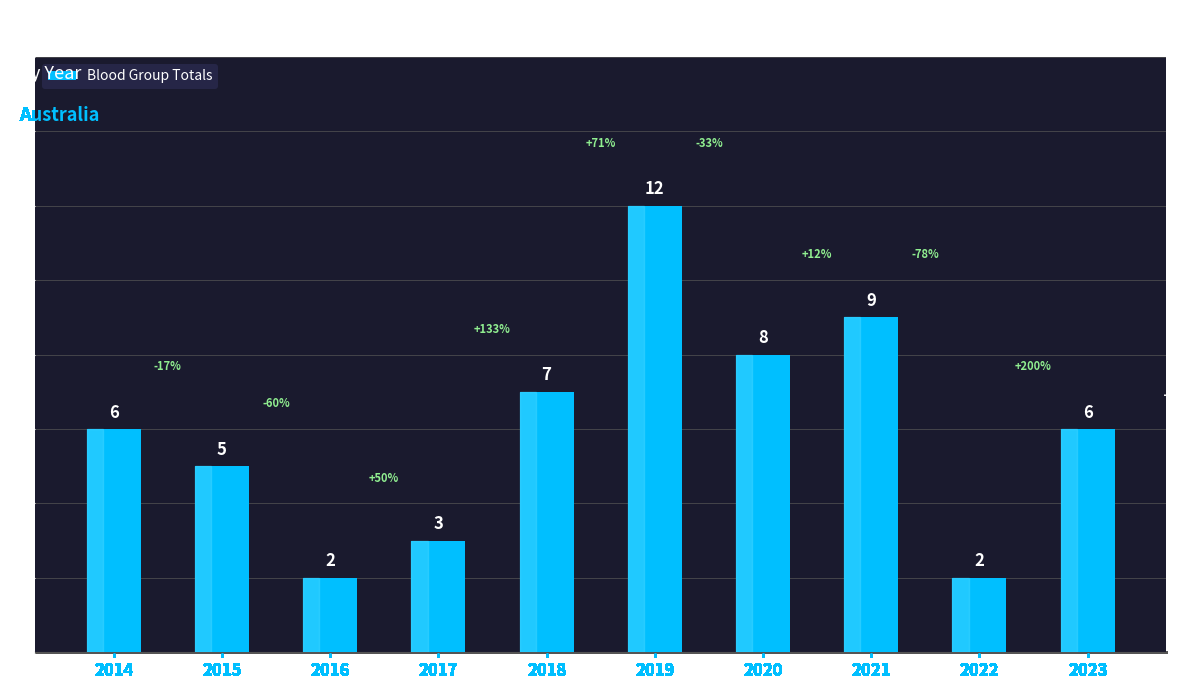

What is the difference between the second highest and minimum values?

7